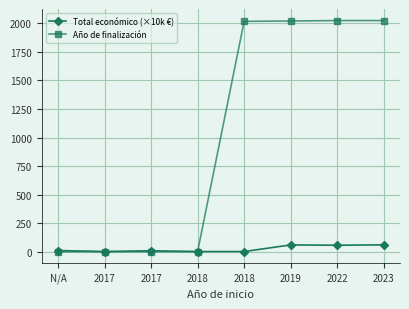

How many data points in Año de finalización are less than 2018?

4